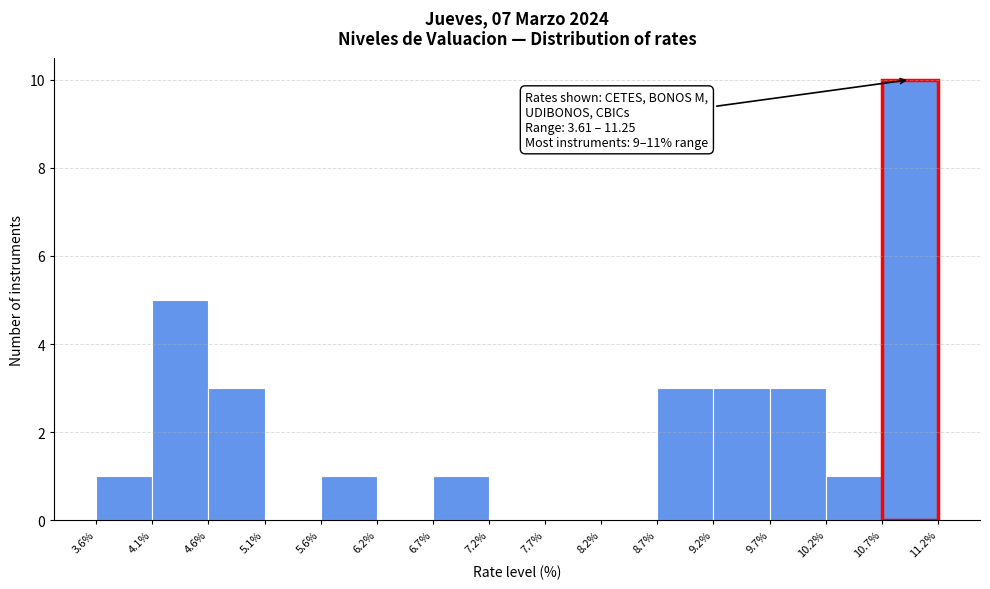

Which range on the x-axis has the tallest bar?

10.7% to 11.2%